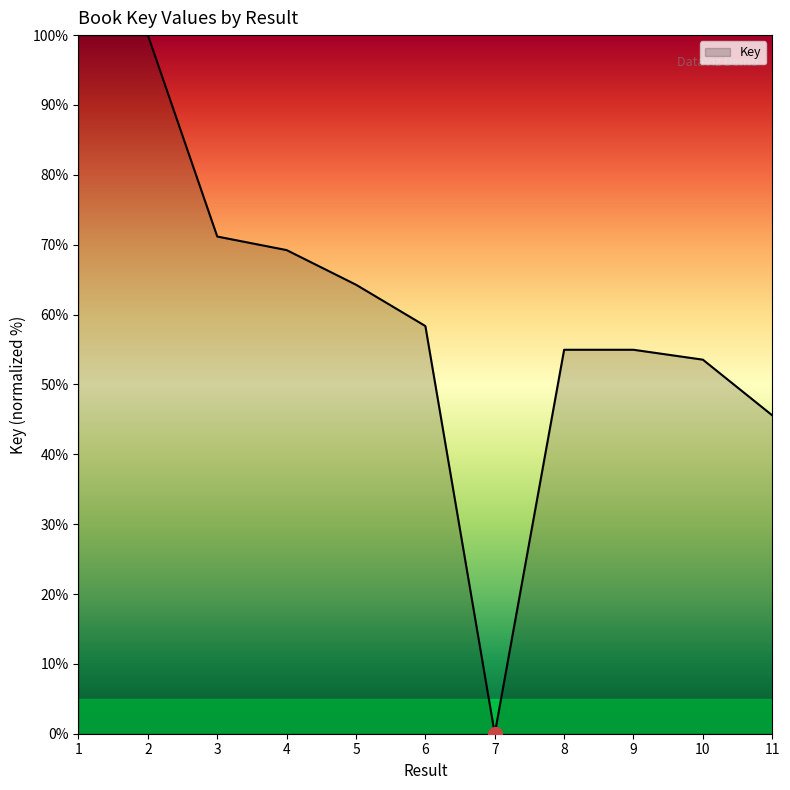

The chart shows a value of 55.0 at 8. True or false?

True